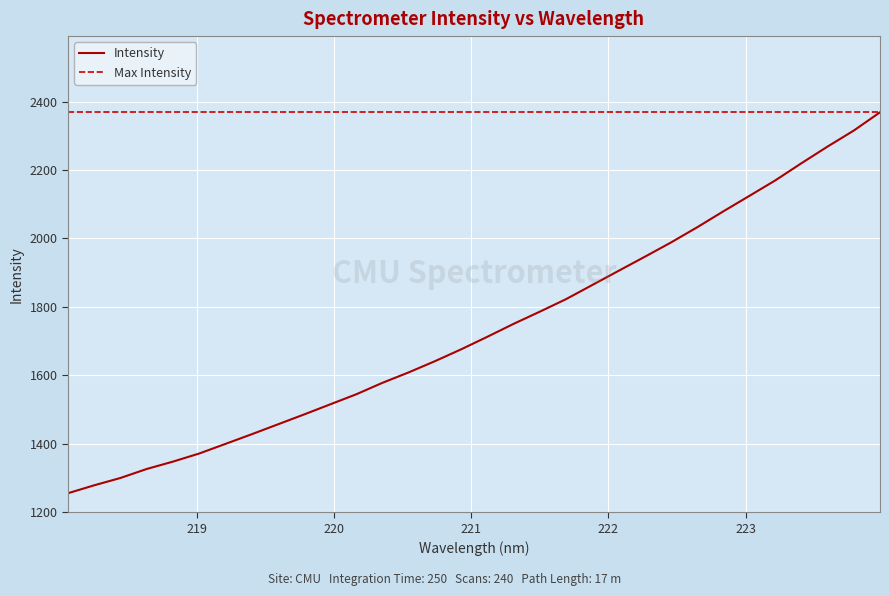

Reading right to left, what are all the values shown in this chart?

223.9802=2368.4	223.7895=2315.2	223.5987=2268.5	223.408=2219.7	223.2172=2169.5	223.0264=2123.8	222.8355=2078.3	222.6447=2031.8	222.4538=1987.4	222.263=1945.7	222.0721=1904.6	221.8812=1863.4	221.6902=1822.1	221.4993=1785.6	221.3083=1750.0	221.1174=1712.3	220.9264=1675.7	220.7354=1641.0	220.5444=1608.3	220.3533=1577.9	220.1623=1544.3	219.9712=1514.7	219.7801=1485.1	219.589=1456.1	219.3979=1427.2	219.2067=1399.0	219.0156=1371.0	218.8244=1347.3	218.6332=1325.8	218.442=1299.6	218.2508=1278.2	218.0596=1255.0